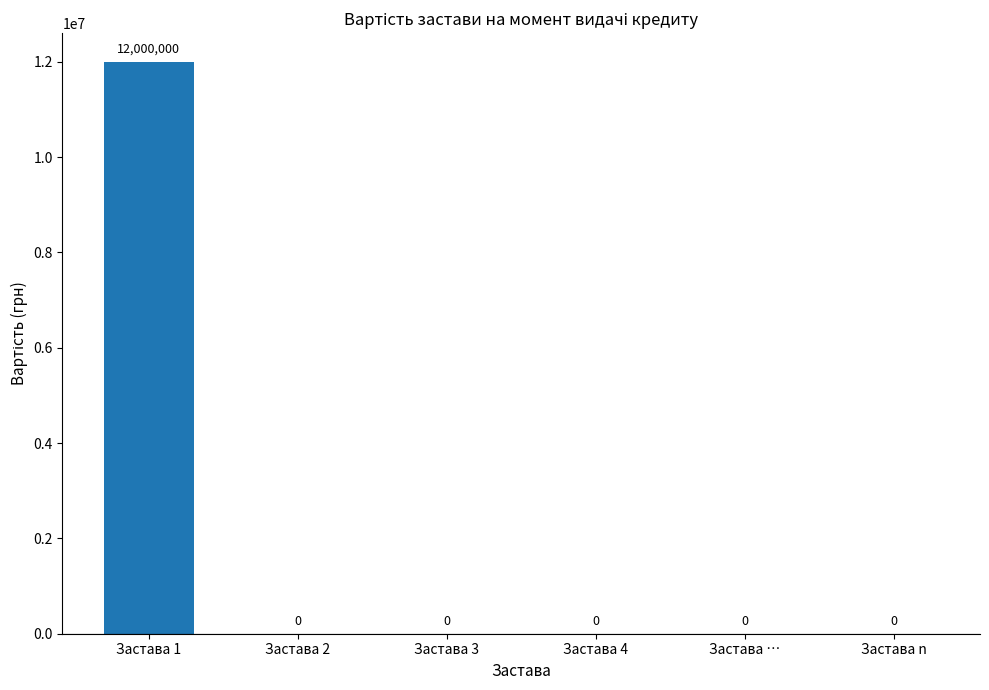

Which category has the highest value across all series?

Застава 1